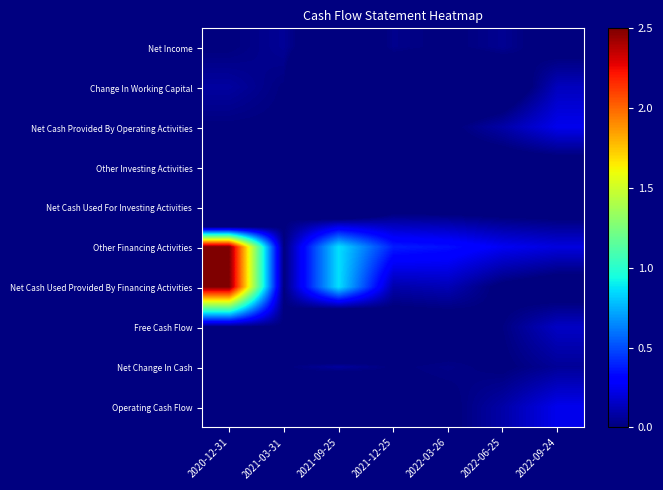

At 2022-03-26, list the series in order from largest to smallest.

Other Financing Activities, Net Cash Used Provided By Financing Activities, Net Change In Cash, Net Income, Net Cash Provided By Operating Activities, Operating Cash Flow, Other Investing Activities, Net Cash Used For Investing Activities, Free Cash Flow, Change In Working Capital